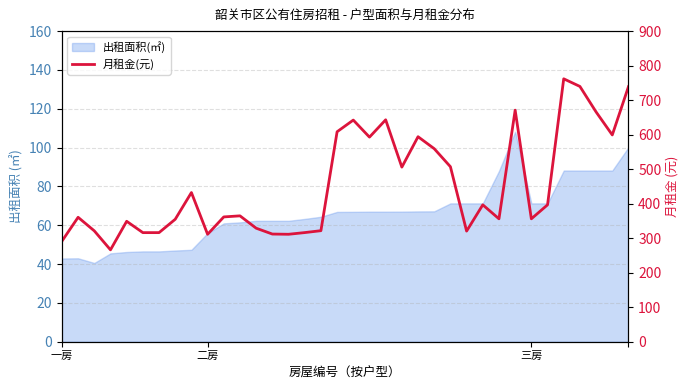

What is the value of the 7th point from the left?

316.1